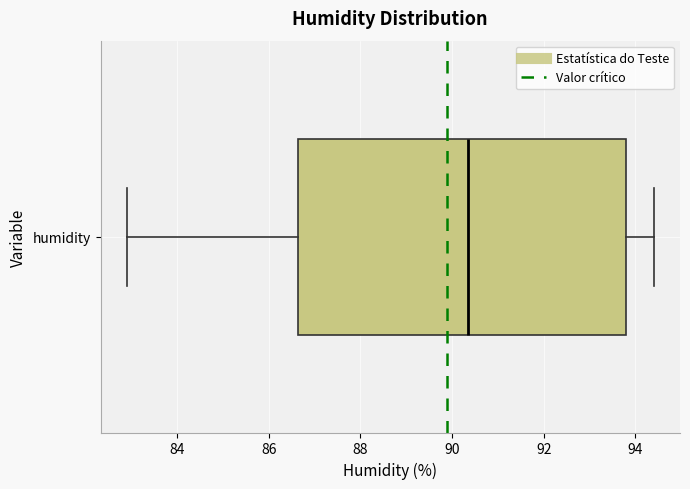

Transcribe this box plot: give where the median line is, the range the box spans, and where the two whiskers end, as read against the x-axis. The values are not printed on the chart, so give them approximately, as read against the axis.

median 90.4, box 86.6 to 93.8, whiskers 83.0 to 94.4